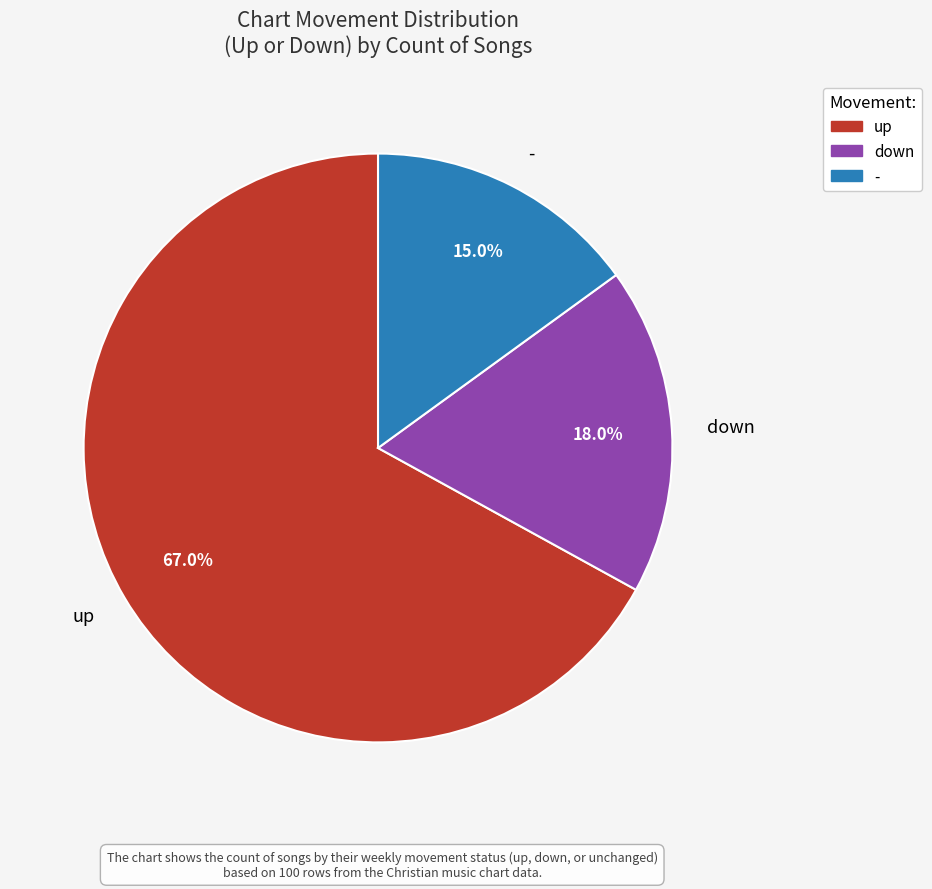

To the nearest percent, what is the difference between the largest and smallest slice percentages?

52%